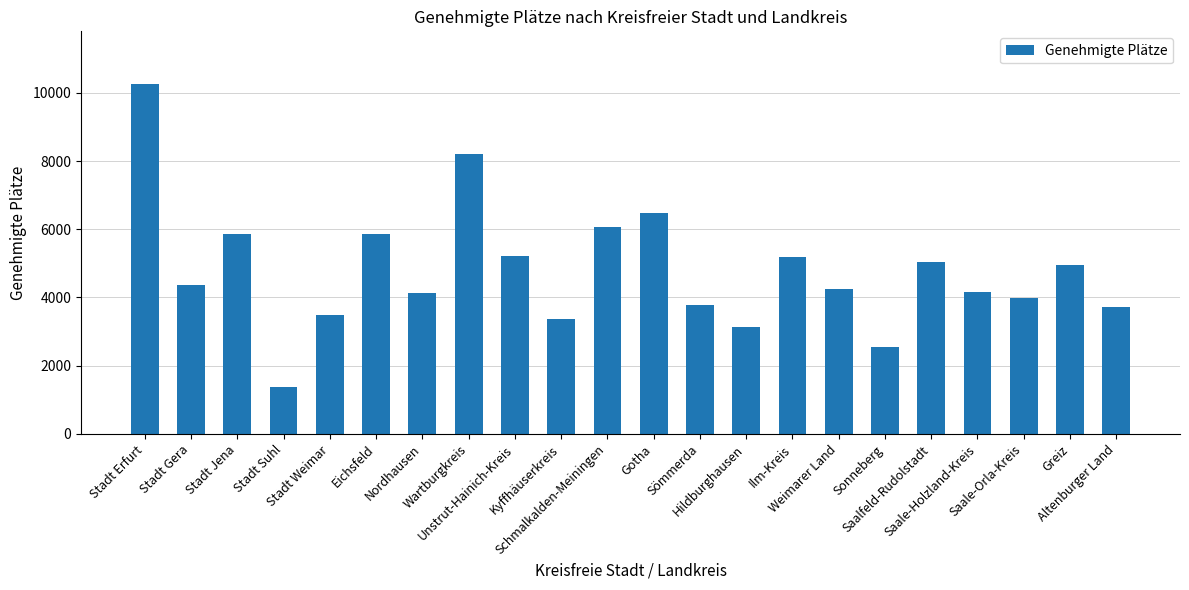

What is the label of the 7th bar from the right?

Weimarer Land